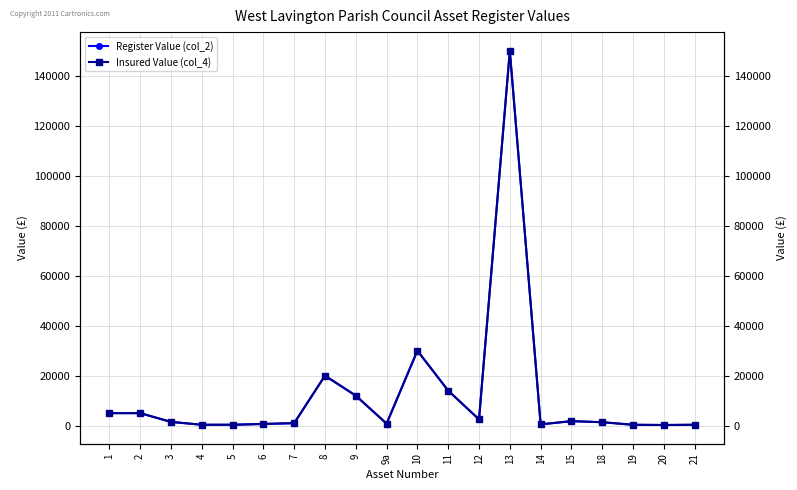

Is it true that Insured Value (col_4) equals 20000 at 8?

True